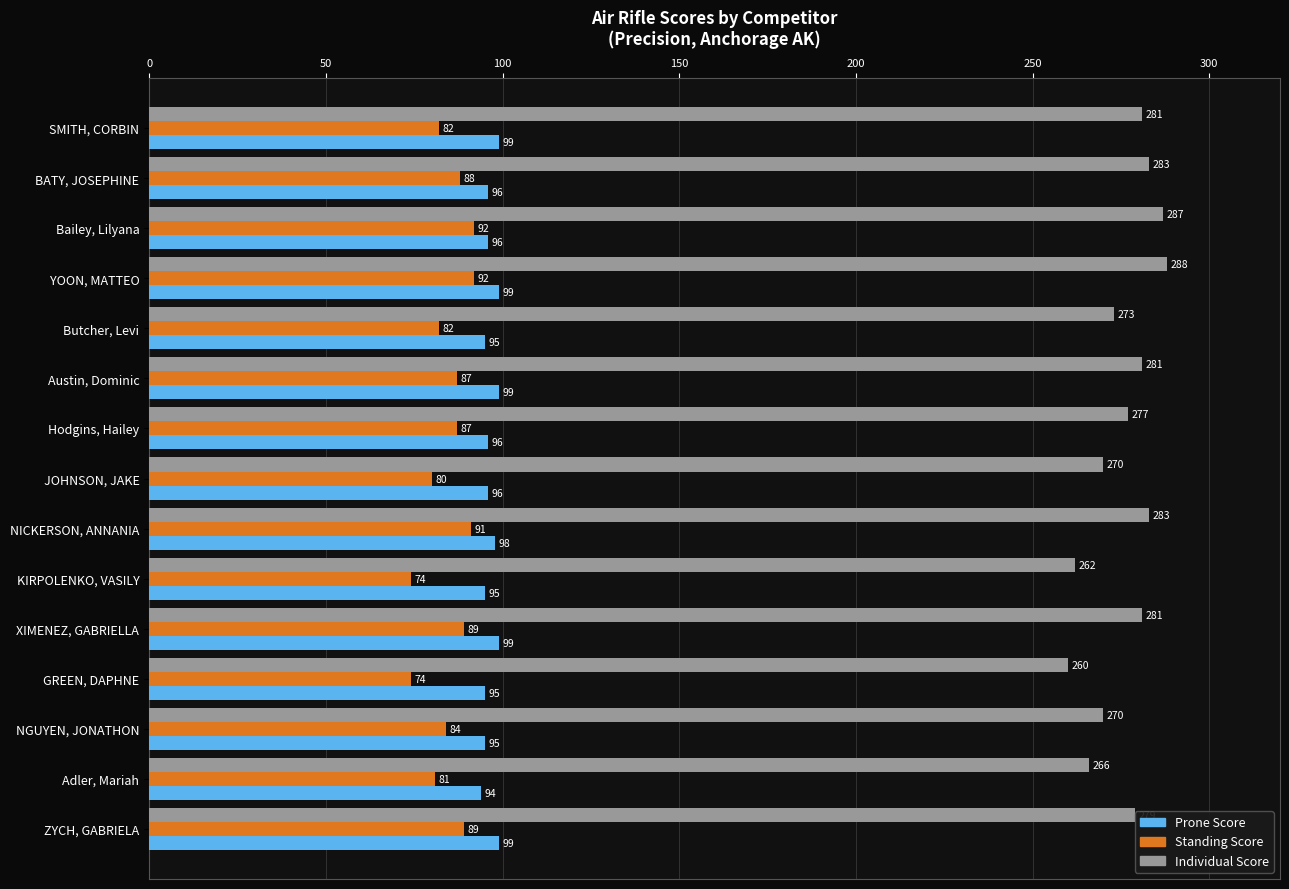

The value of Prone Score at XIMENEZ, GABRIELLA is 99. True or false?

True